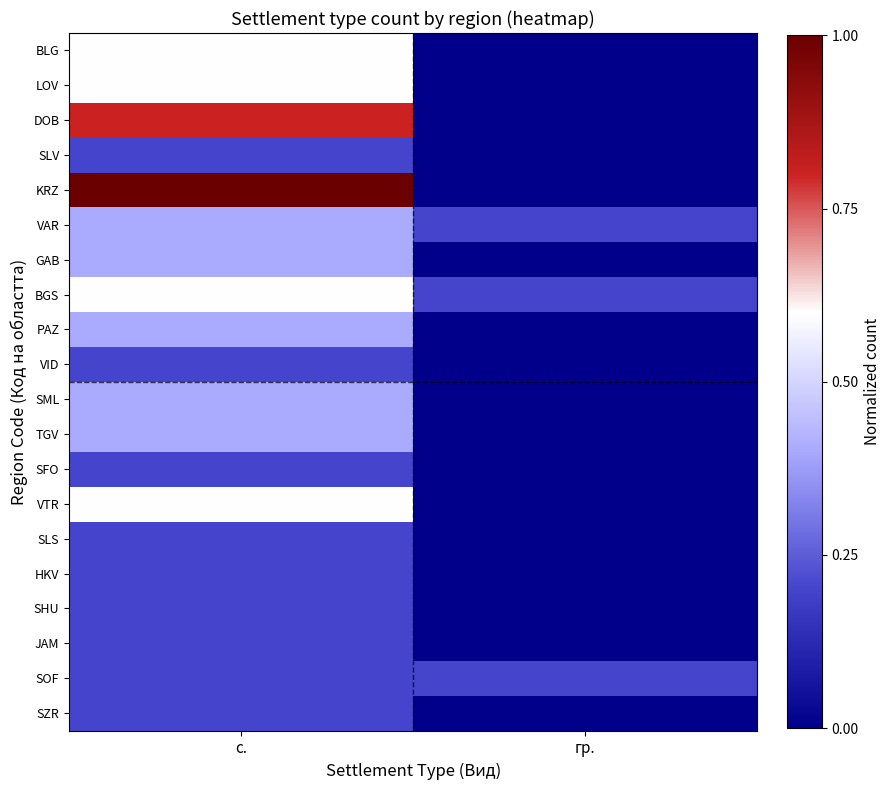

Which series has the widest spread of values?

KRZ